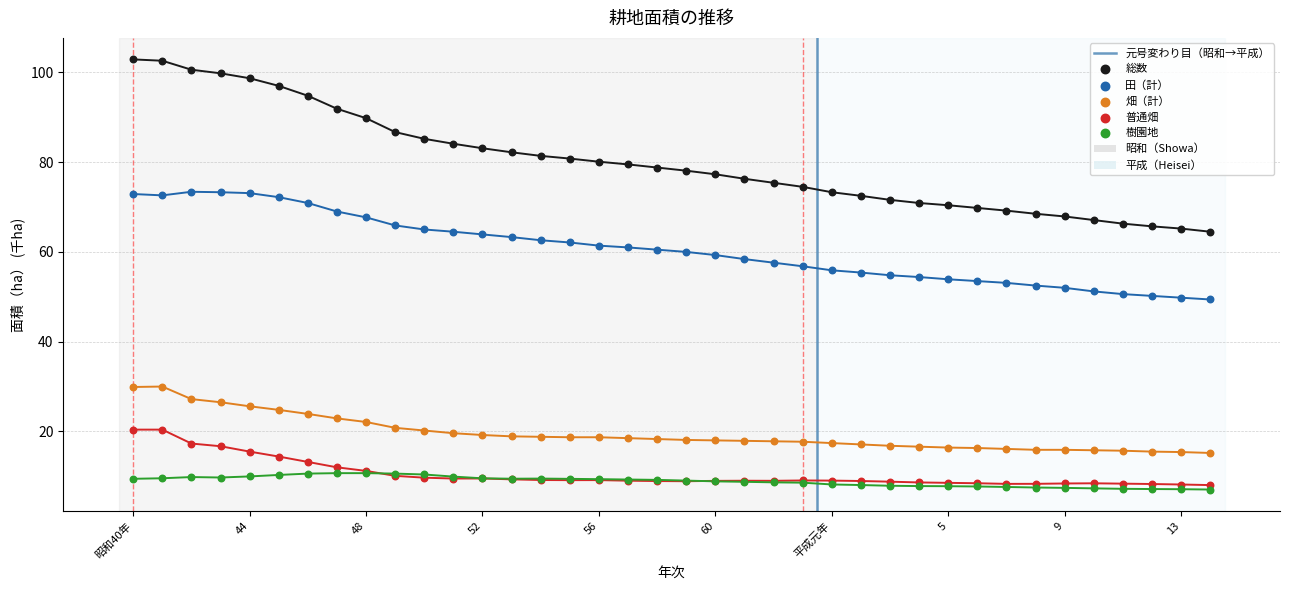

Which series contains the lowest Y value?

樹園地